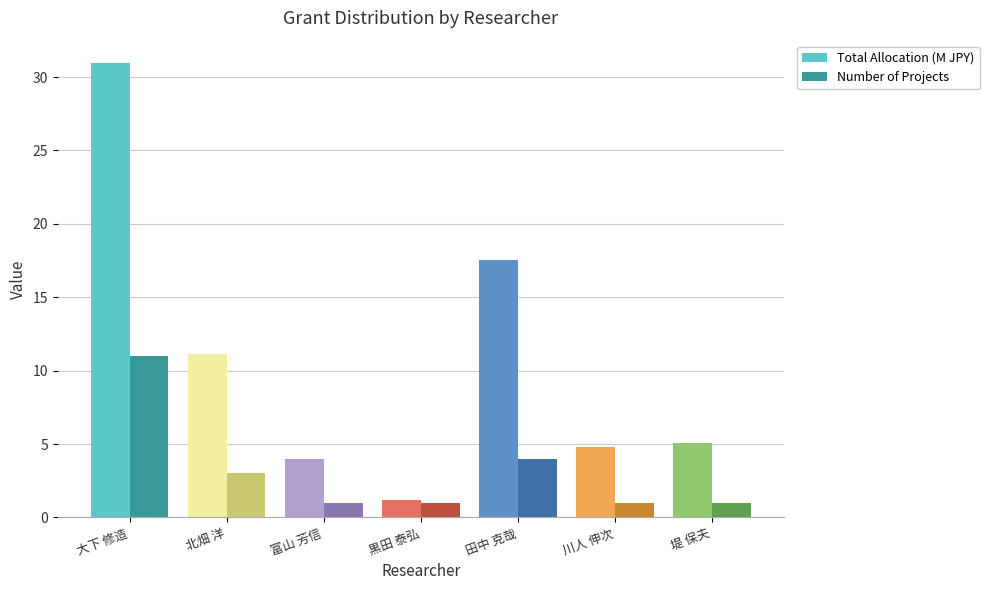

List the labels in order of Total Allocation (M JPY) value, largest first.

大下 修造, 田中 克哉, 北畑 洋, 堤 保夫, 川人 伸次, 富山 芳信, 黒田 泰弘